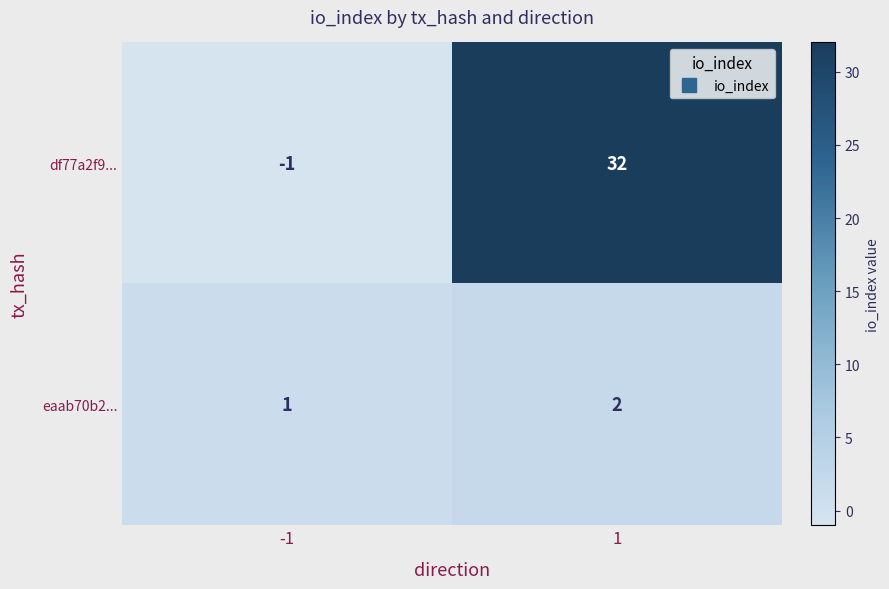

How many negative values does the df77a2f9... series have?

1